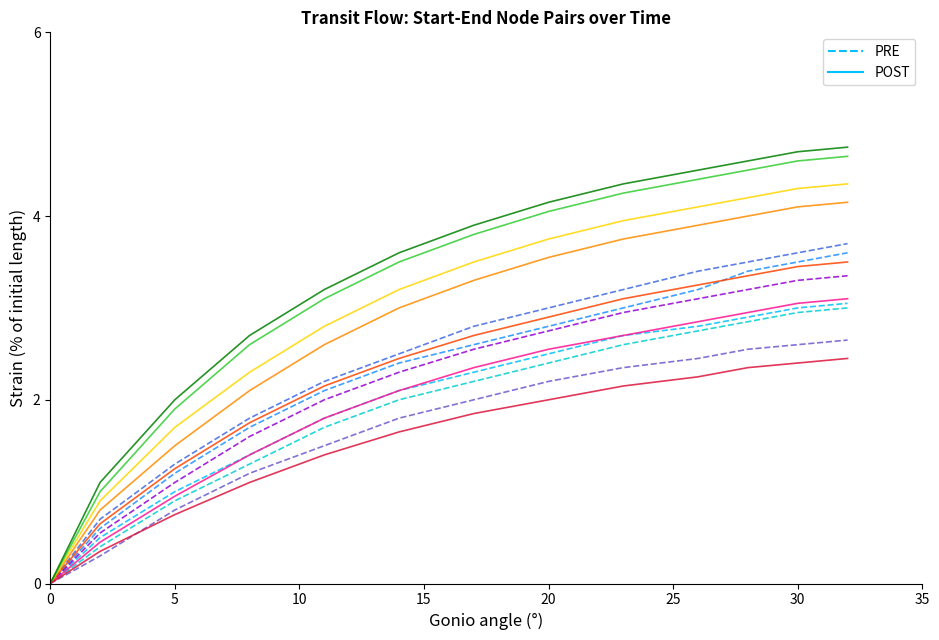

What is the difference between the maximum and second lowest values in the PRE series?

2.5